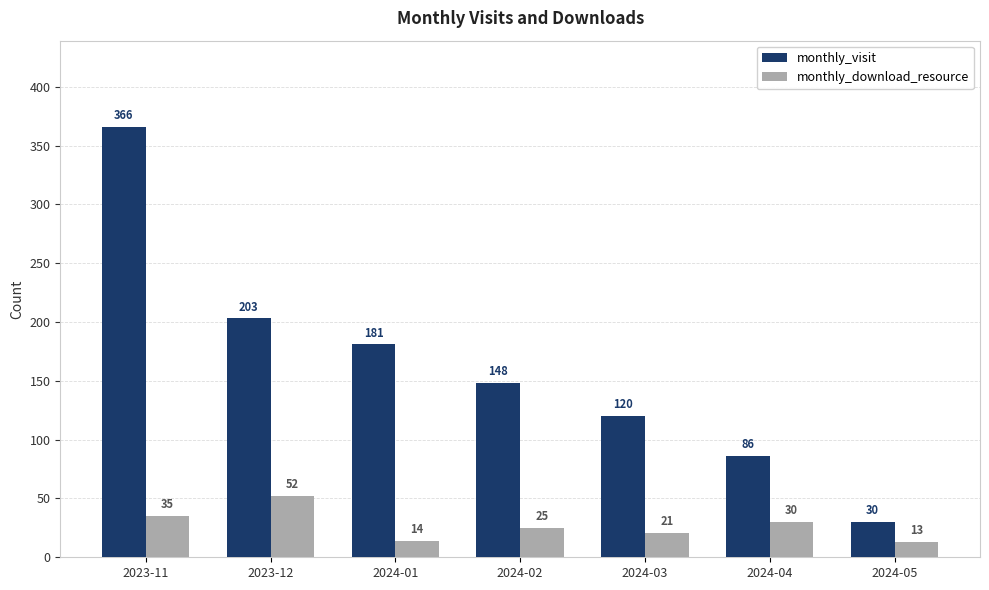

Which series has the largest range (max minus min)?

monthly_visit